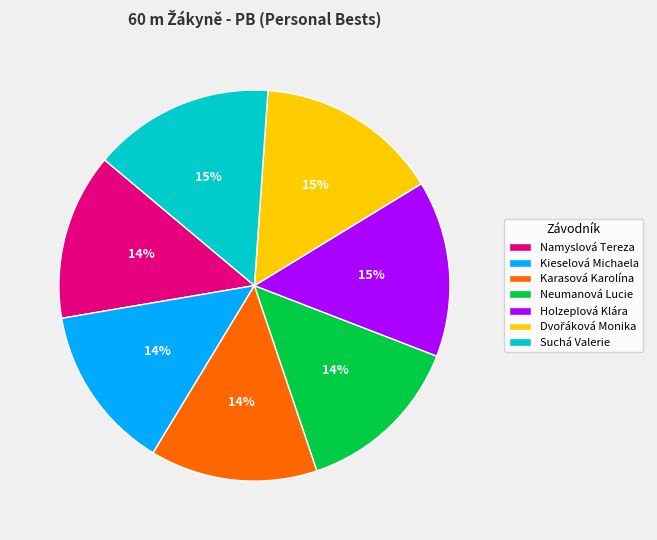

To the nearest percent, what is the average slice percentage?

14%